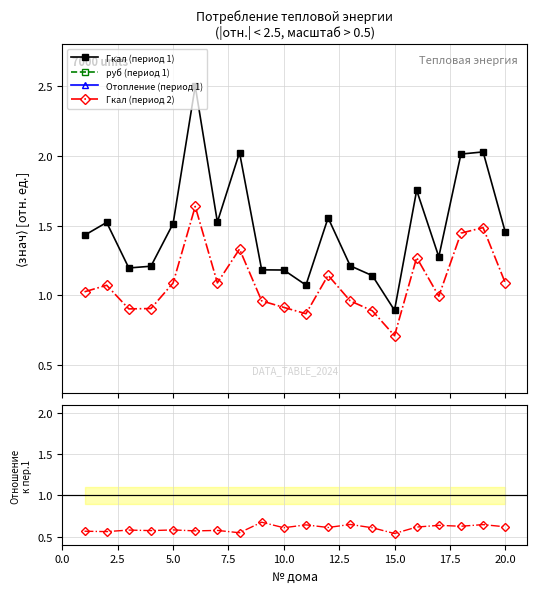

True or false: Гкал (период 1) and Гкал (период 2) intersect in this chart.

False